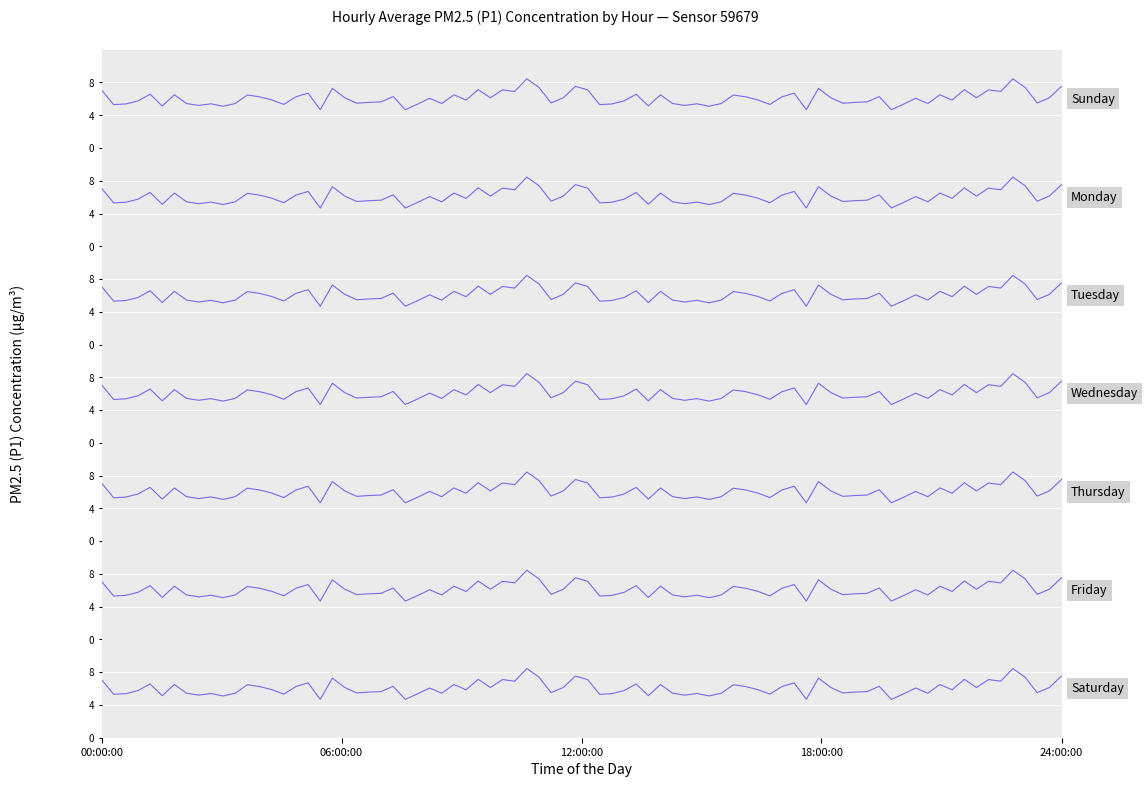

Which has a higher value, 3 or 19?

19